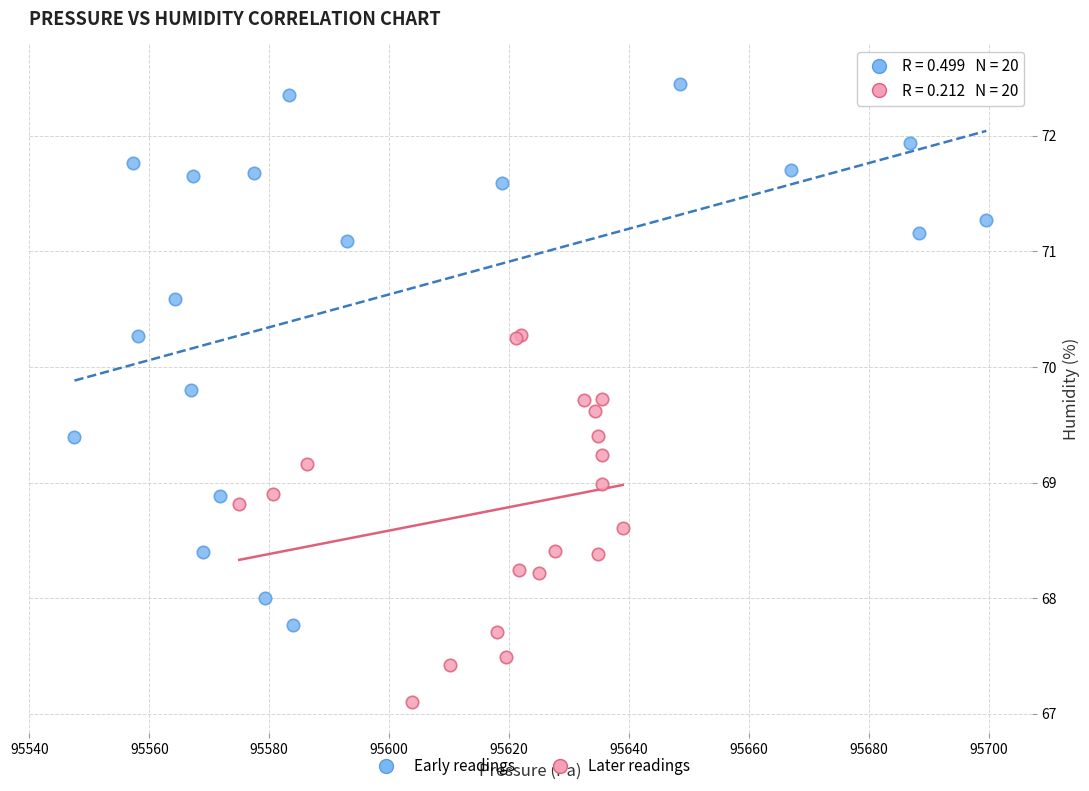

Which series has the widest spread of Y values?

Early readings